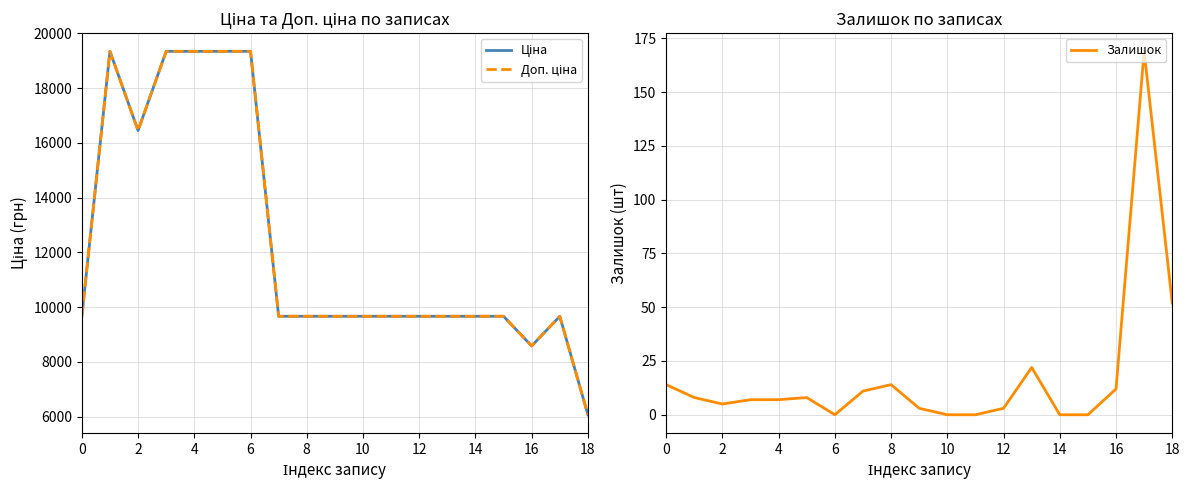

At which label is Залишок closest to 84?

18